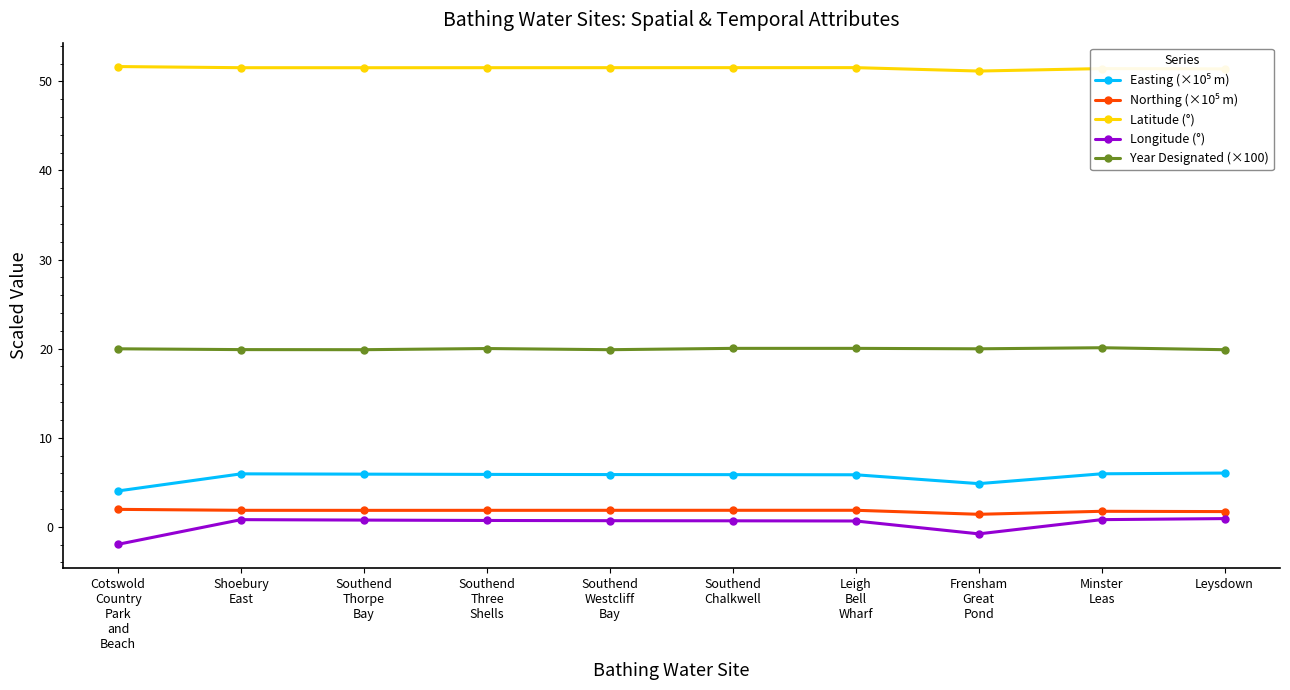

What is the sum of all Longitude (°) values?

3.3